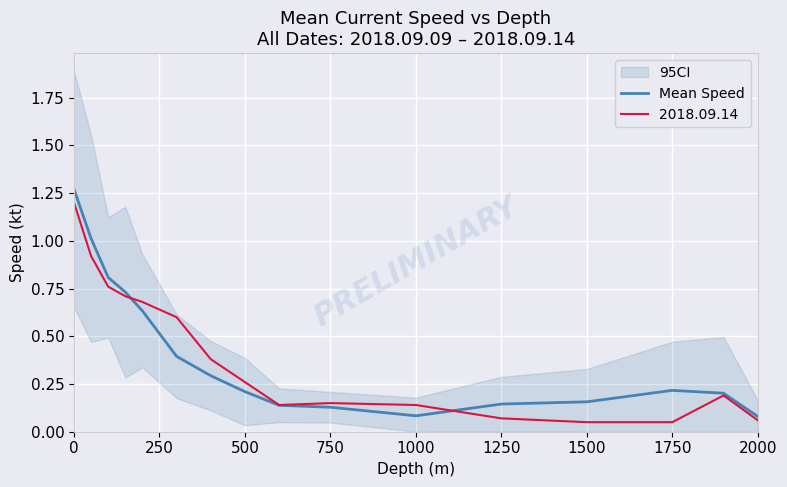

The value of 2018.09.14 at 0 is 1.2. True or false?

True